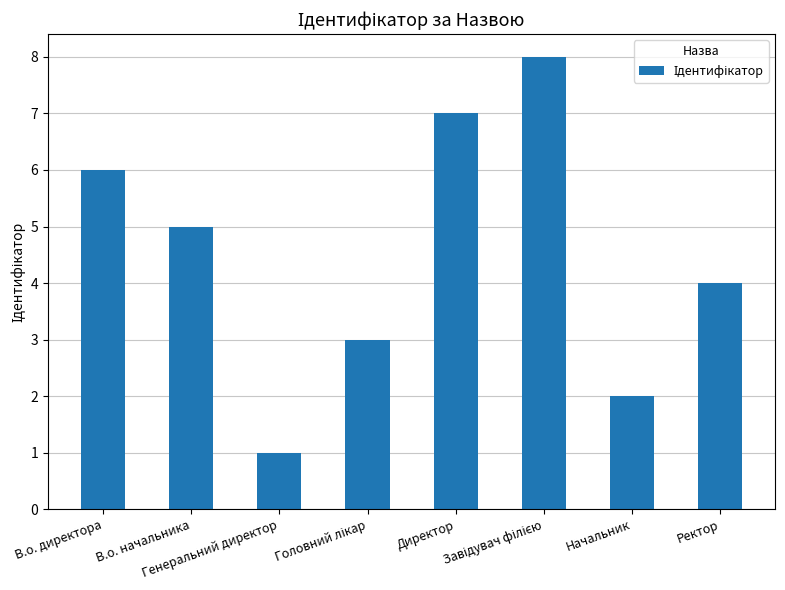

What is the maximum value shown in the chart?

8